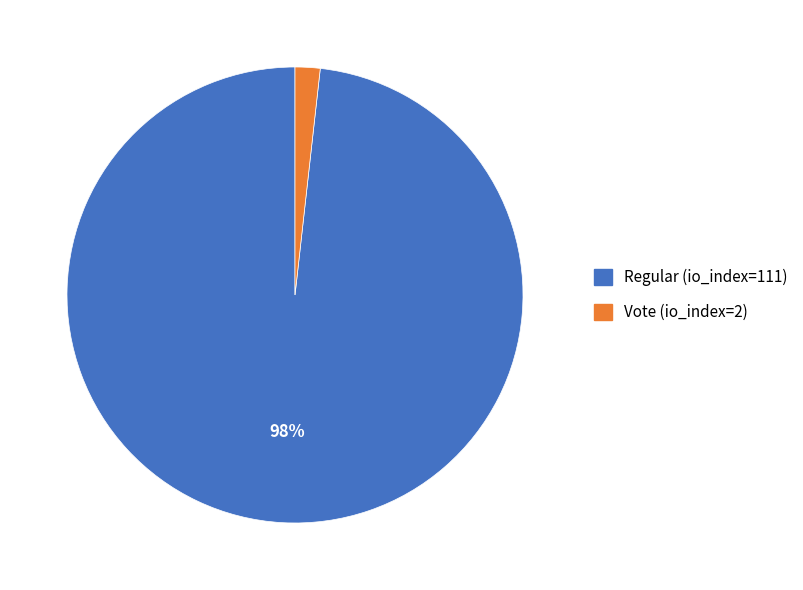

Between Regular (io_index=111) and Vote (io_index=2), which is larger?

Regular (io_index=111)